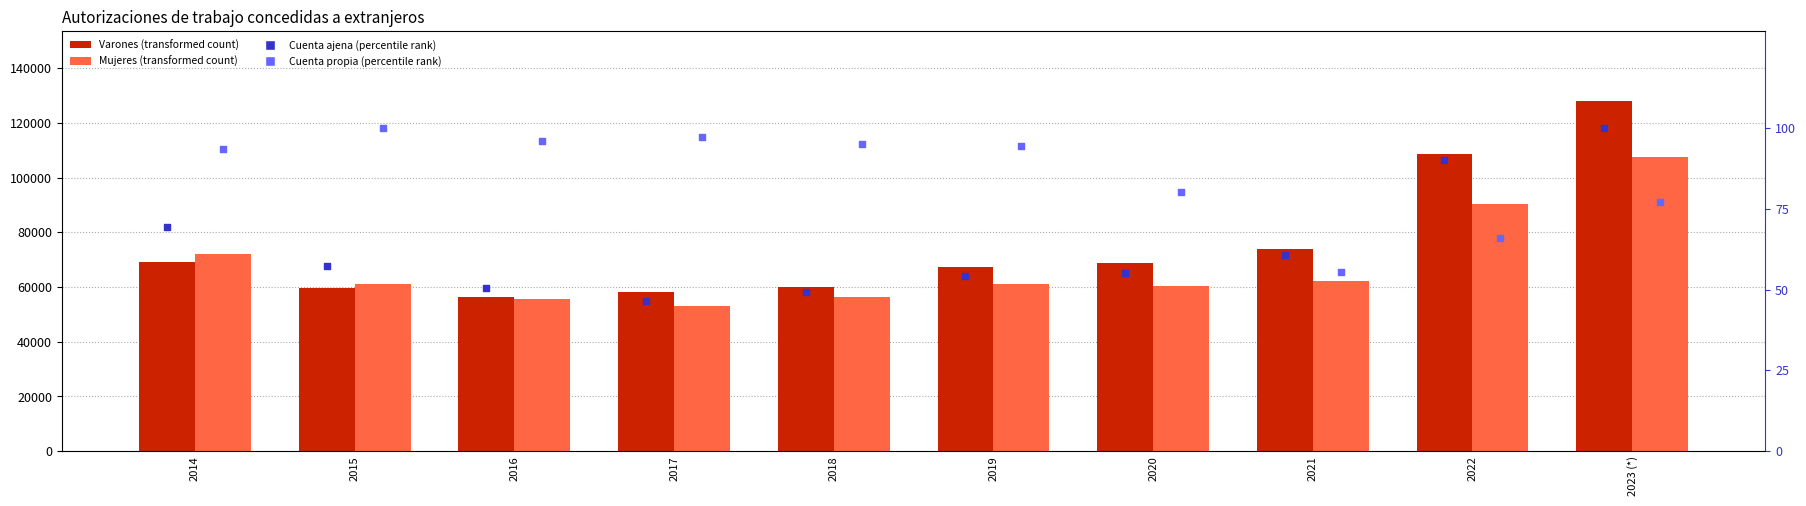

At how many categories does at least one series exceed 67388?

5